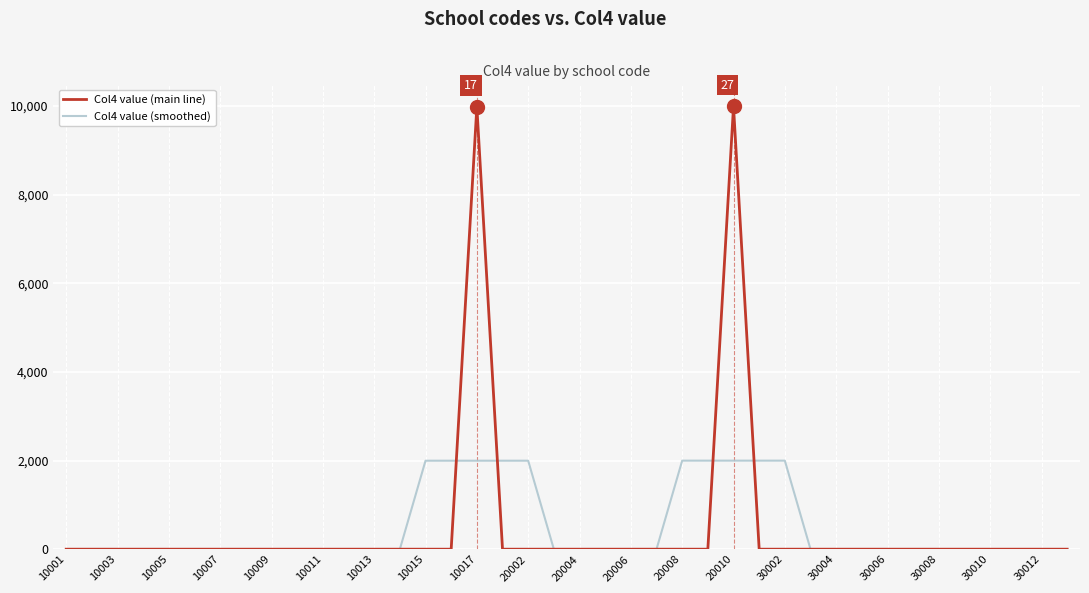

List the series in order of their peak value, highest first.

Col4 value (main line), Col4 value (smoothed)